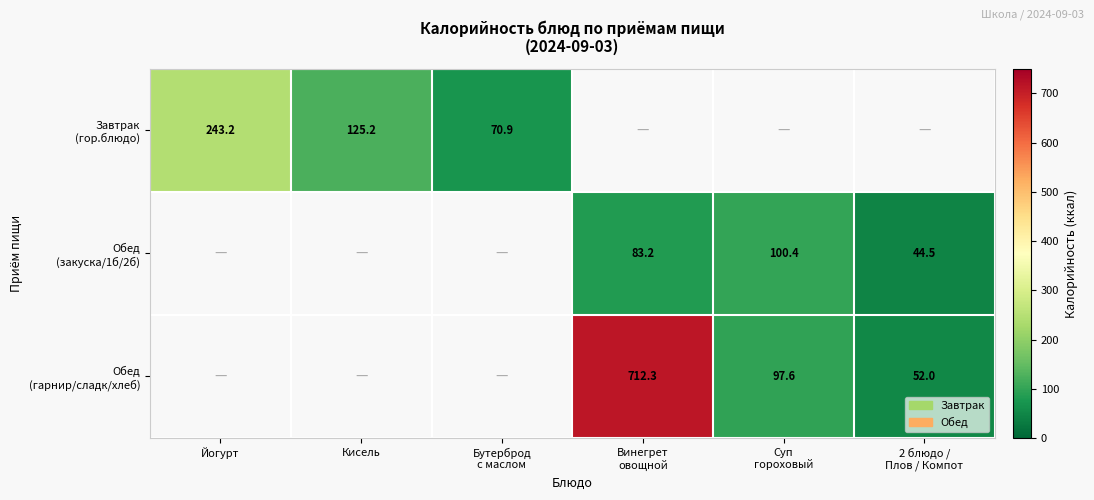

The Обед (гарнир/сладк/хлеб) series shows 264.4 at Бутерброд с маслом. True or false?

False